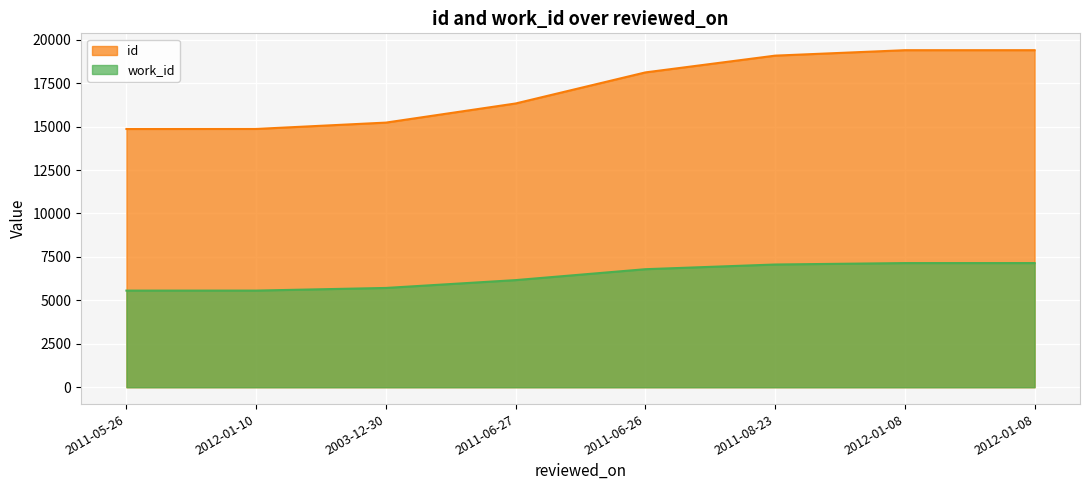

At which category is the sum across all series the highest?

2012-01-08